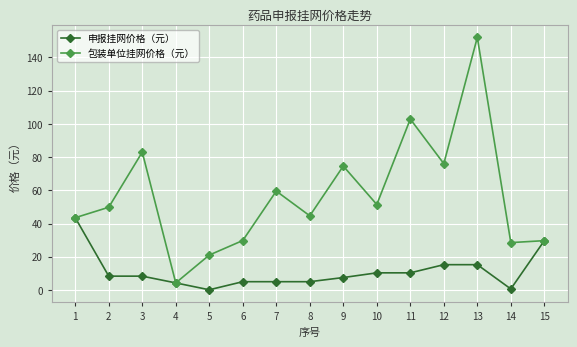

At which label does 申报挂网价格（元） first exceed 8?

1